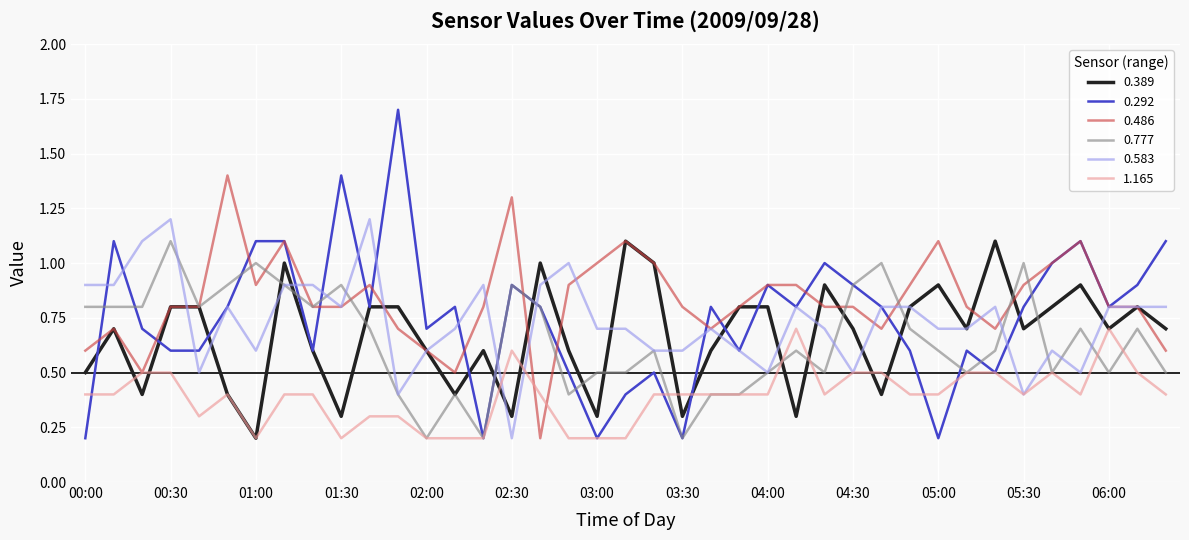

Which series has the largest total across all categories?

0.486